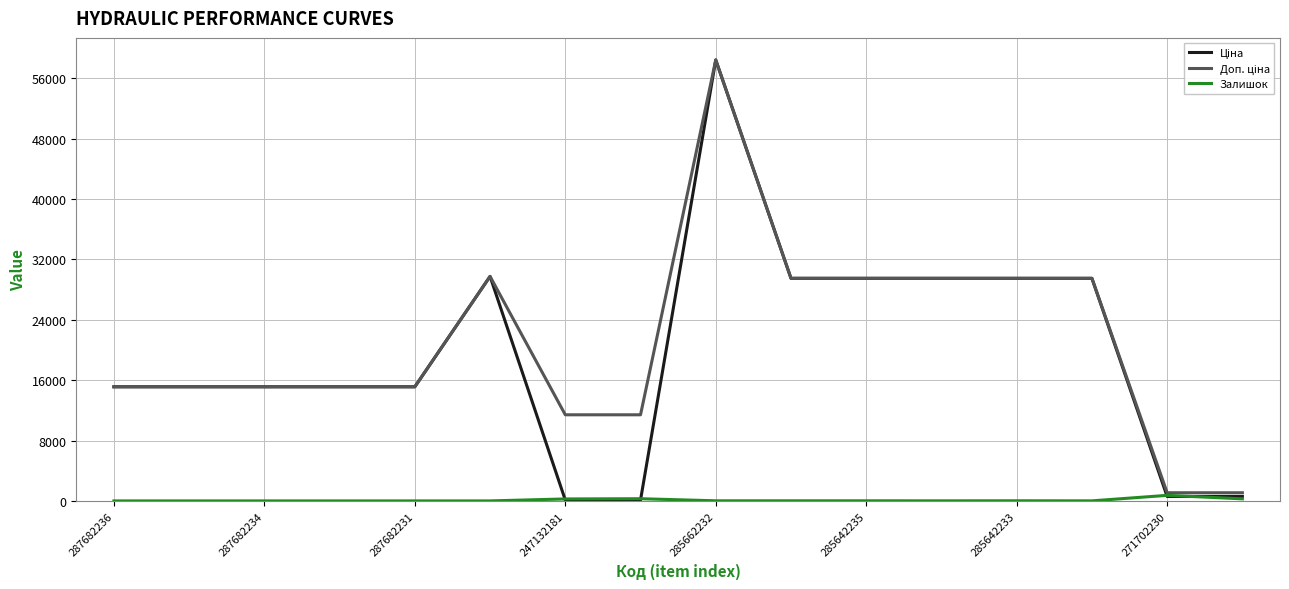

What is the greatest value displayed?

58426.5